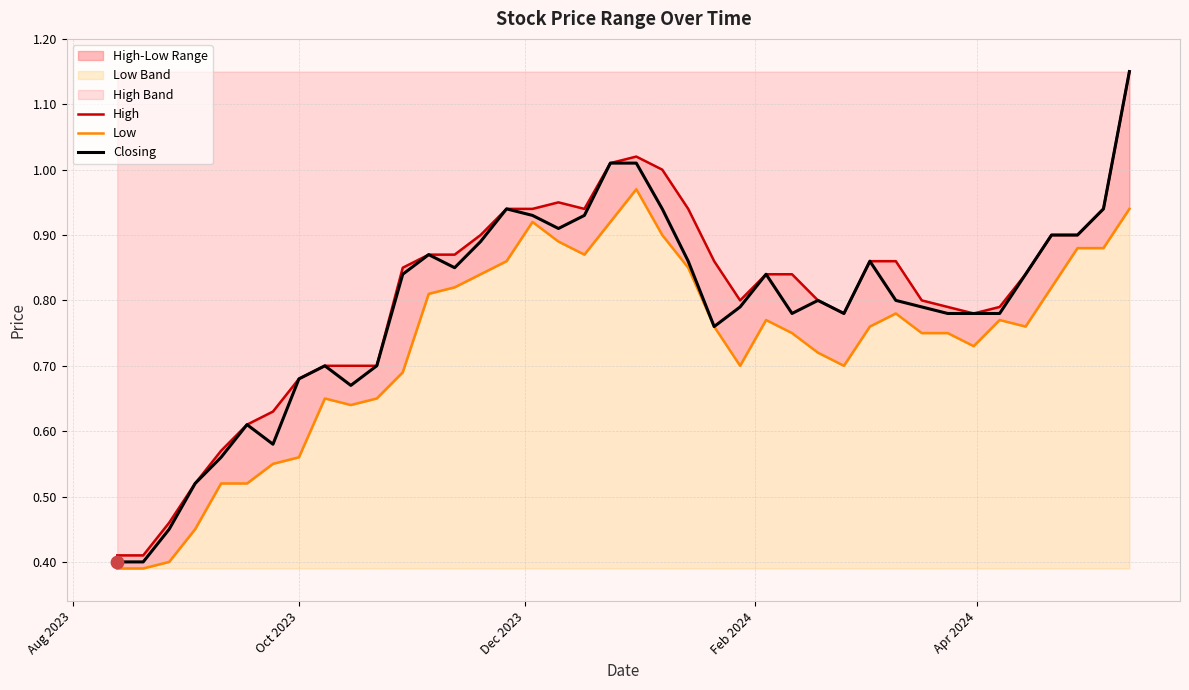

At how many categories does at least one series exceed 0?

40